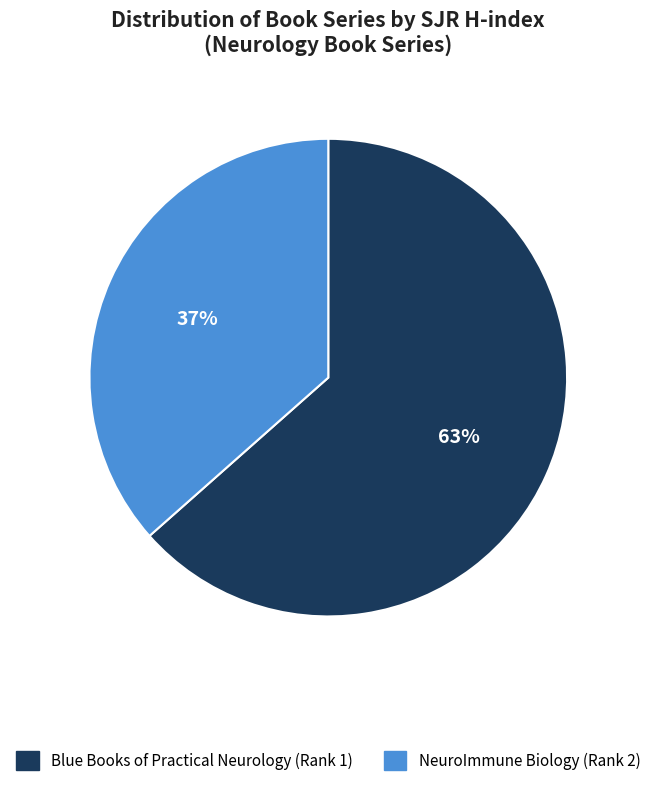

Which category has the biggest portion of the pie?

Blue Books of Practical Neurology (Rank 1)